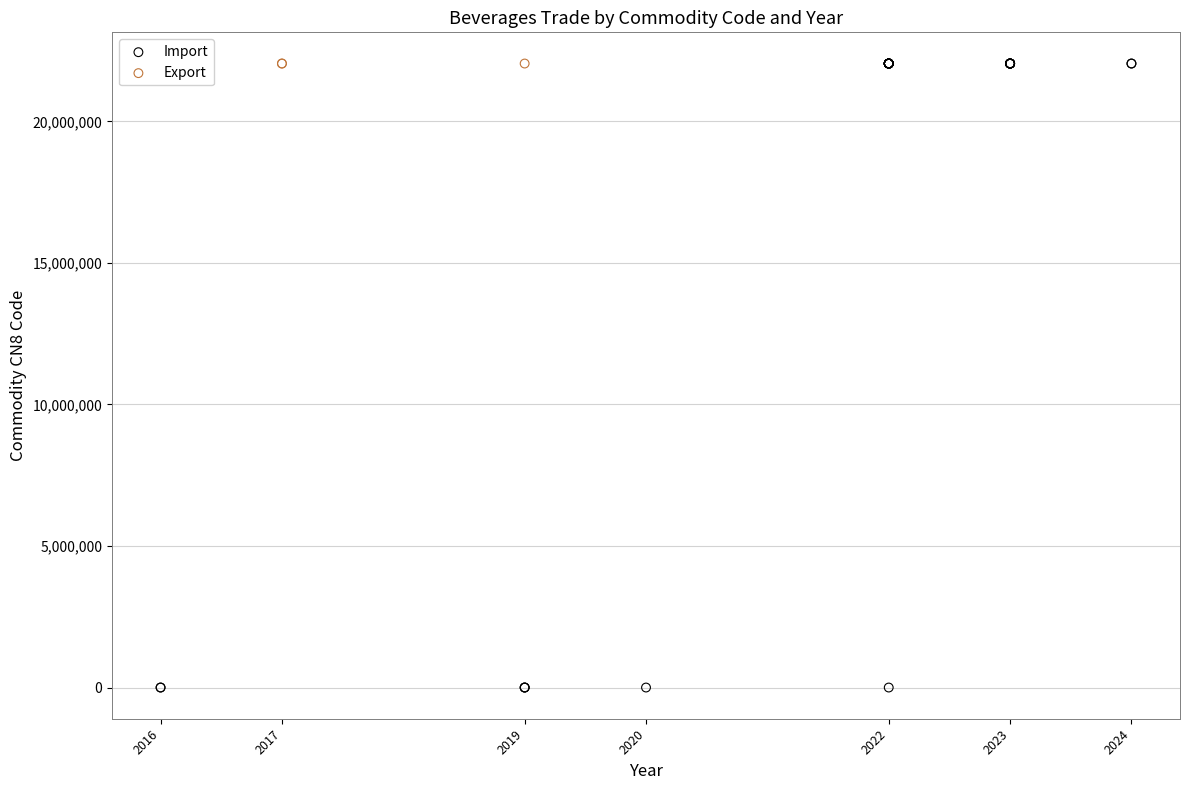

What are all the series names shown in the legend?

Import, Export